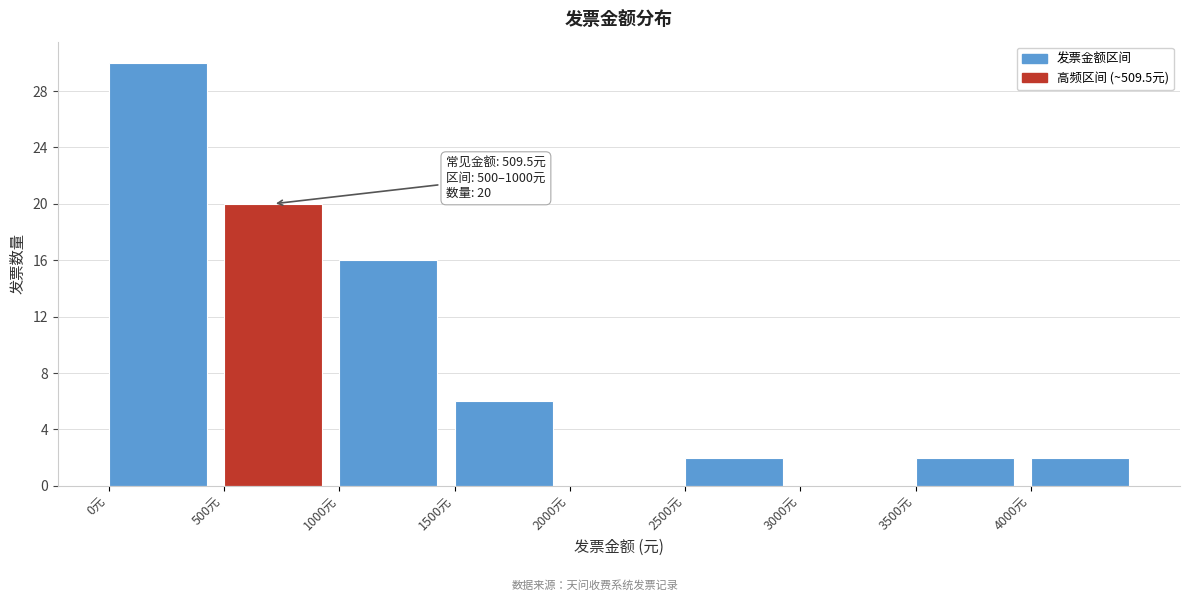

Over which range of the x-axis is the bar tallest?

0 to 500